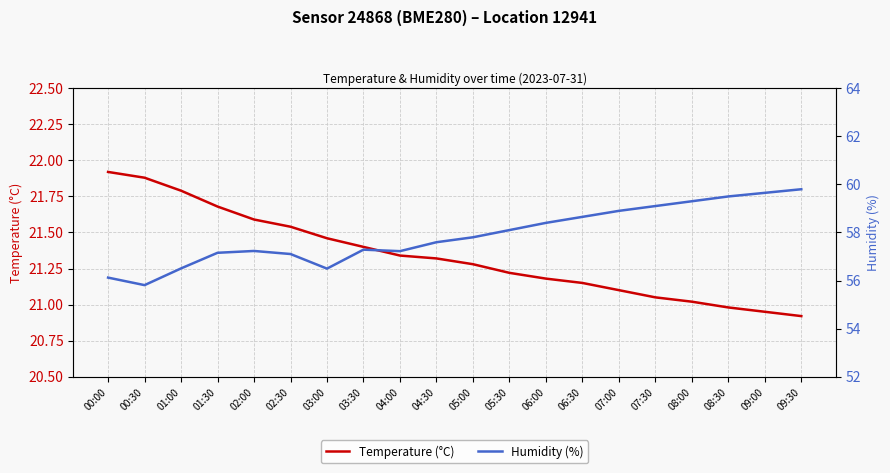

Reading left to right, what are all the values shown in this chart?

temperature: 00:00=21.9	00:30=21.9	01:00=21.8	01:30=21.7	02:00=21.6	02:30=21.5	03:00=21.5	03:30=21.4	04:00=21.3	04:30=21.3	05:00=21.3	05:30=21.2	06:00=21.2	06:30=21.1	07:00=21.1	07:30=21.1	08:00=21.0	08:30=21.0	09:00=20.9	09:30=20.9
humidity: 00:00=56.1	00:30=55.8	01:00=56.5	01:30=57.2	02:00=57.2	02:30=57.1	03:00=56.5	03:30=57.3	04:00=57.2	04:30=57.6	05:00=57.8	05:30=58.1	06:00=58.4	06:30=58.6	07:00=58.9	07:30=59.1	08:00=59.3	08:30=59.5	09:00=59.6	09:30=59.8